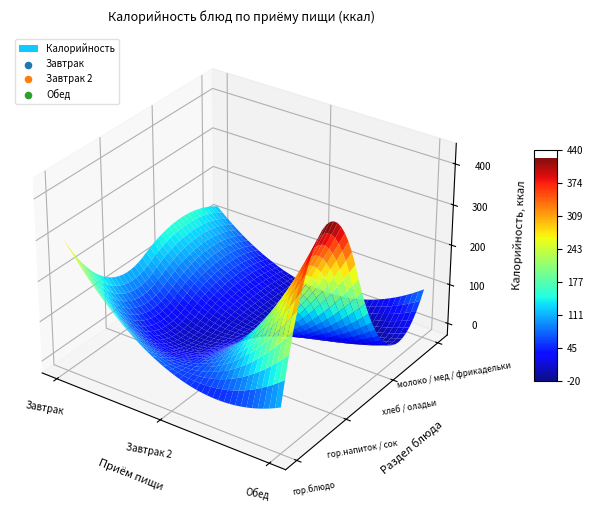

What is the minimum value for Завтрак?

118.6